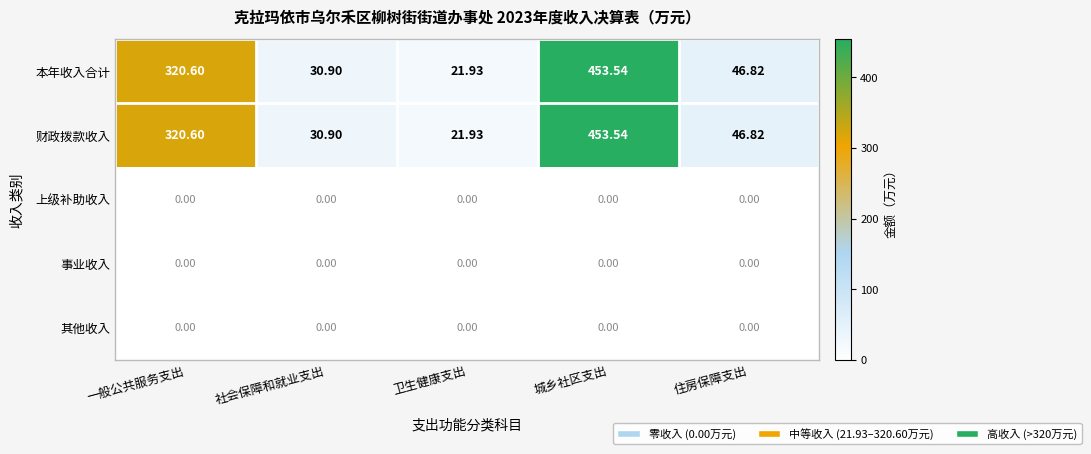

Is the value of 财政拨款收入 at 社会保障和就业支出 greater than the value of 本年收入合计 at 卫生健康支出?

Yes